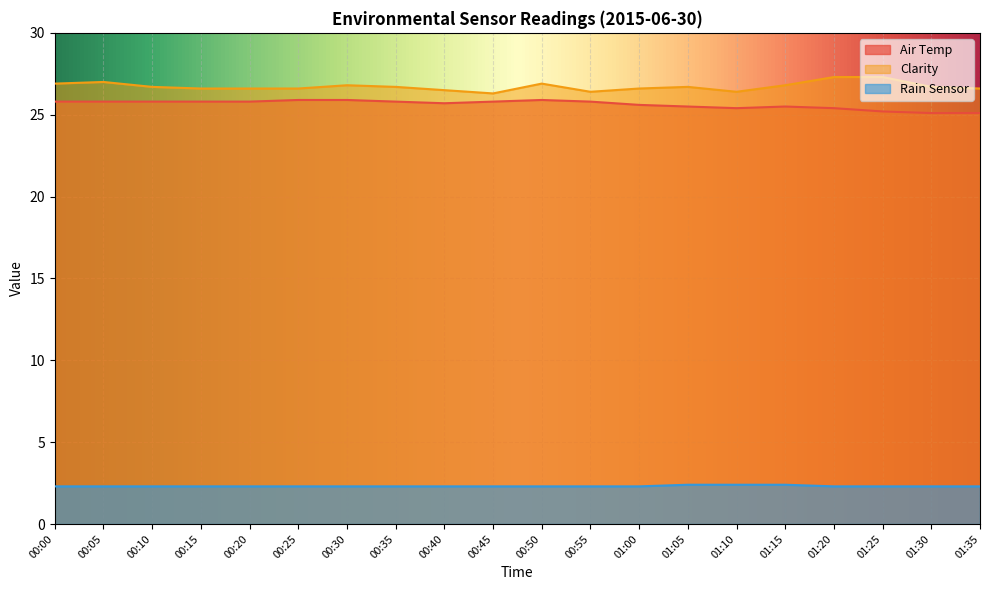

The Air Temp series shows 9.2 at 00:40. True or false?

False